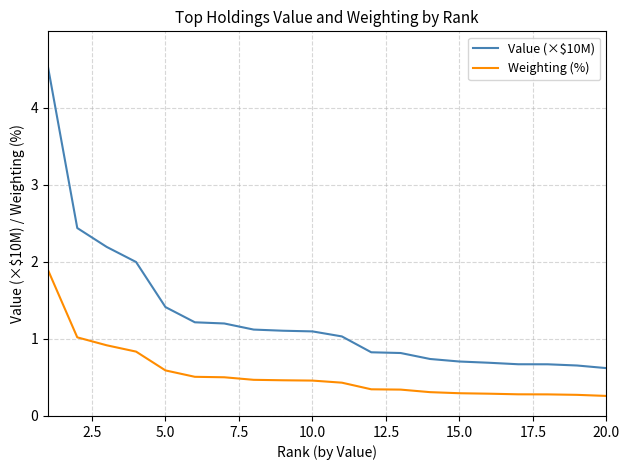

What is the maximum value for Value (×$10M)?

4.5